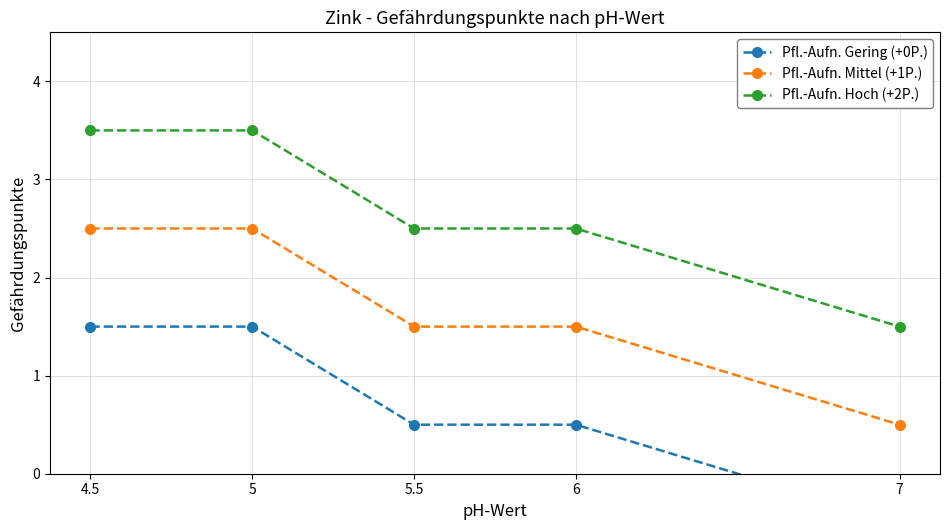

What is the sum of all Pfl.-Aufn. Hoch (+2P.) values?

13.5